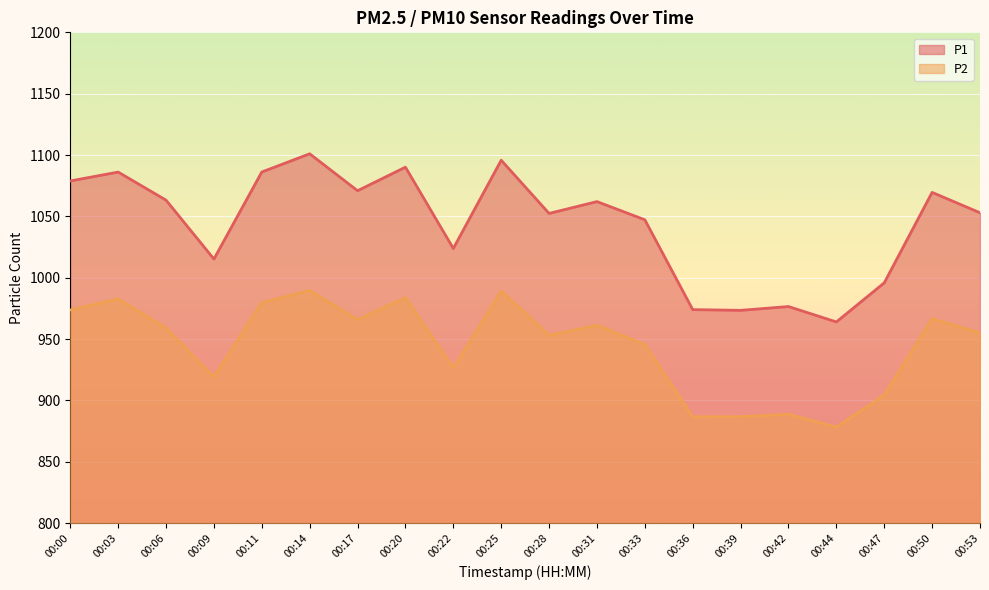

How many lines are shown in the chart?

2